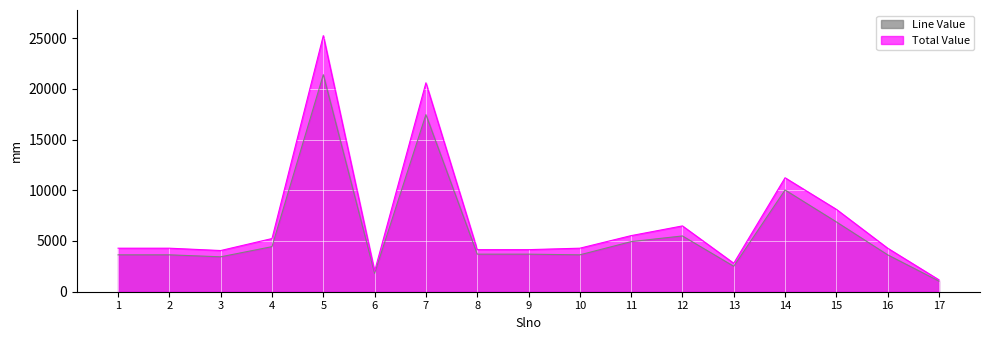

Does the chart display data point markers on the line(s)?

No